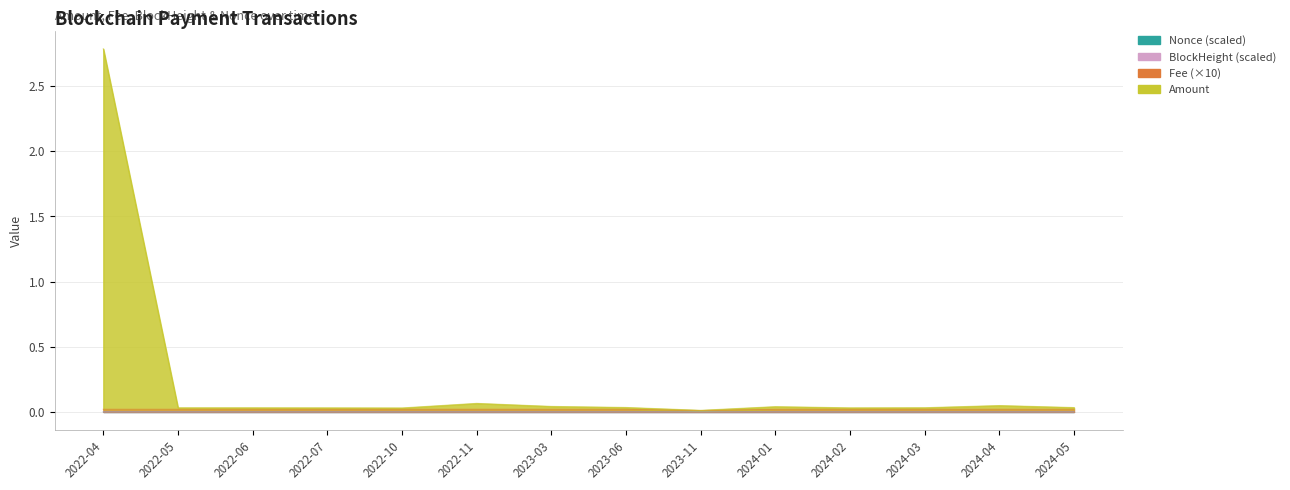

Which series has the largest range (max minus min)?

Amount